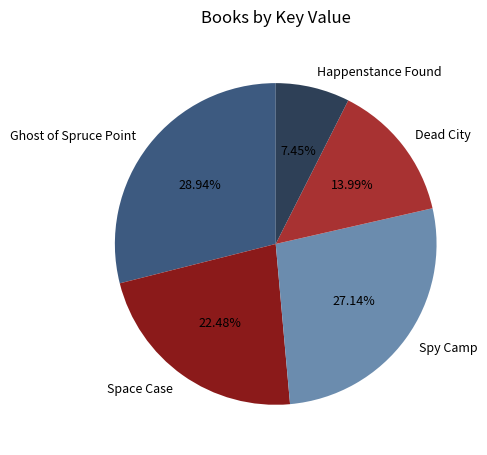

How many slices are in this pie chart?

5